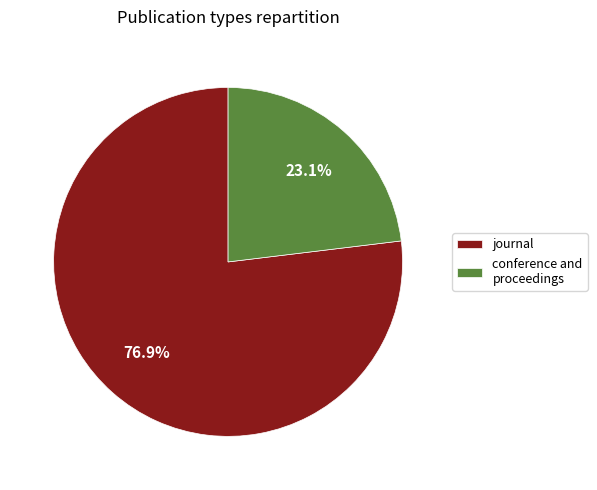

Which category has the biggest portion of the pie?

journal